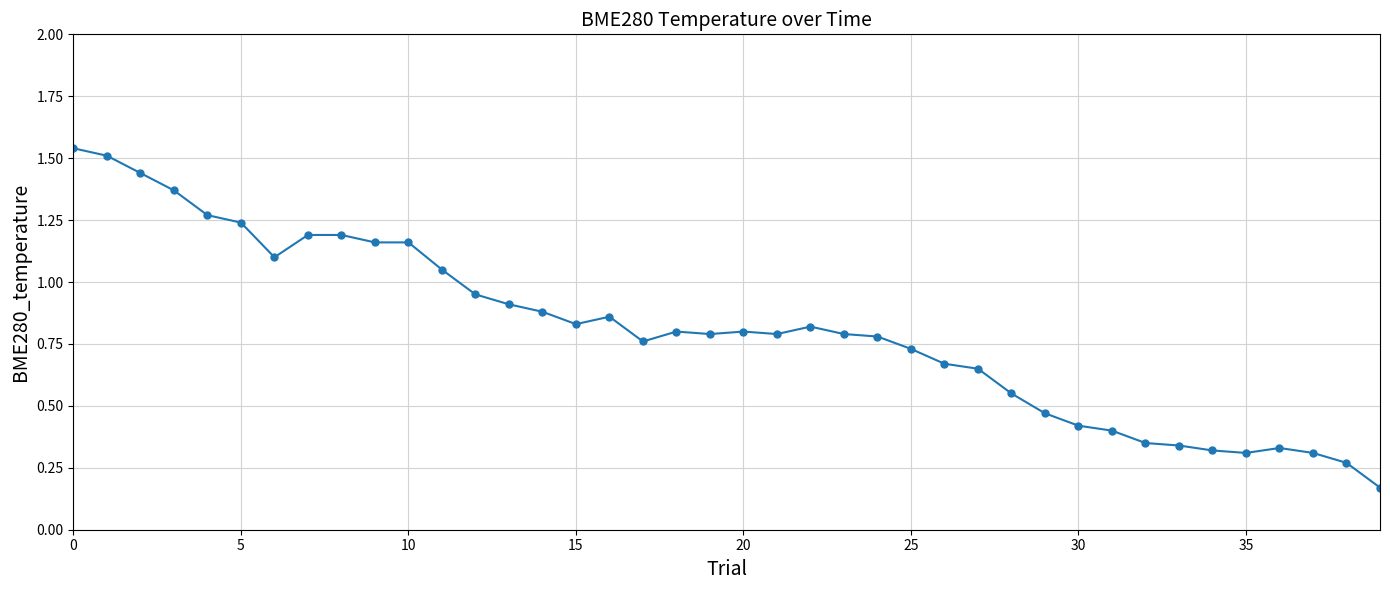

True or false: there are more than 1 points higher than both neighbors.

True